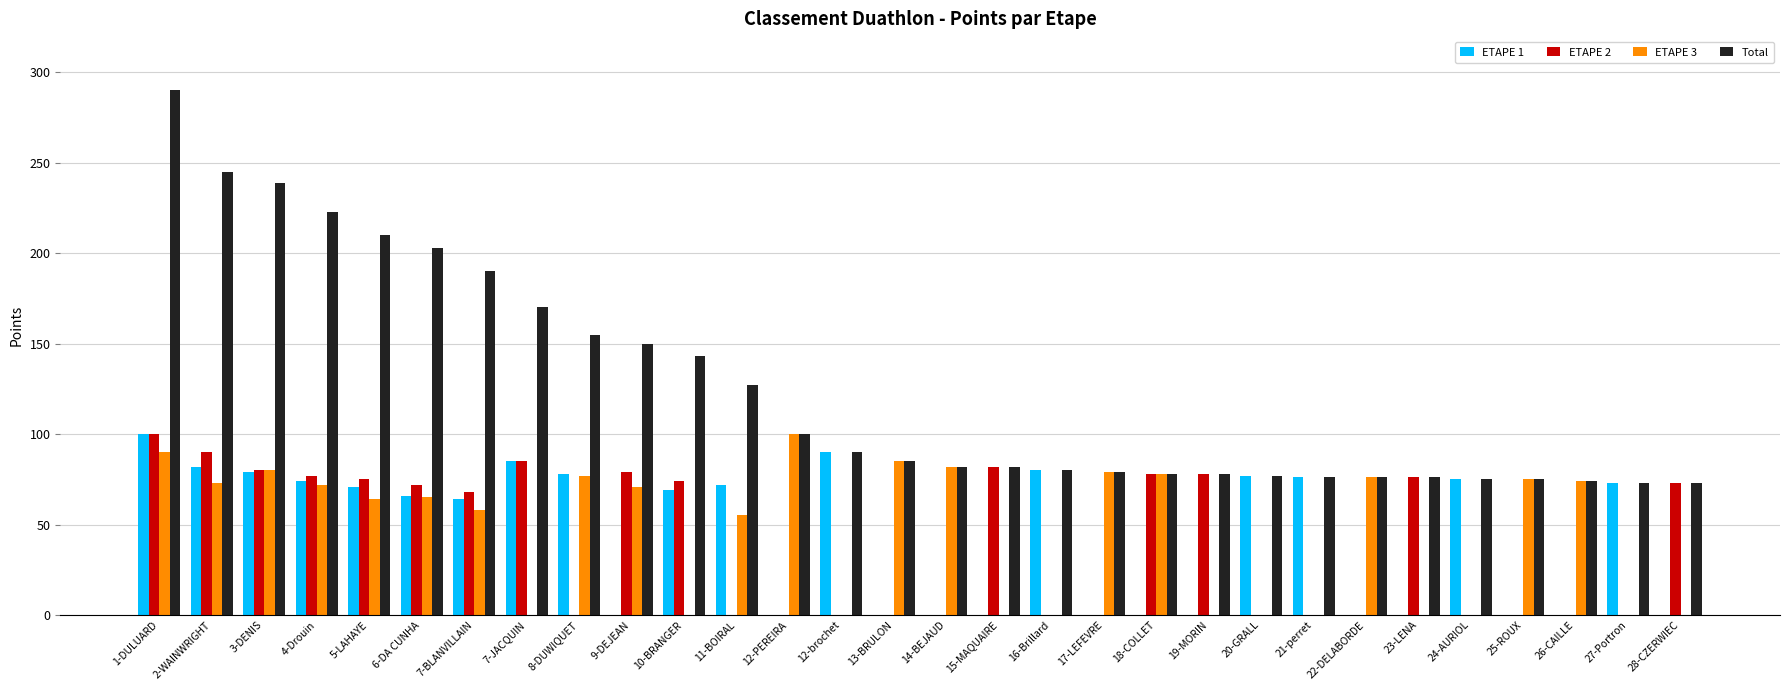

Is it true that ETAPE 3 equals 33 at 21-perret?

False